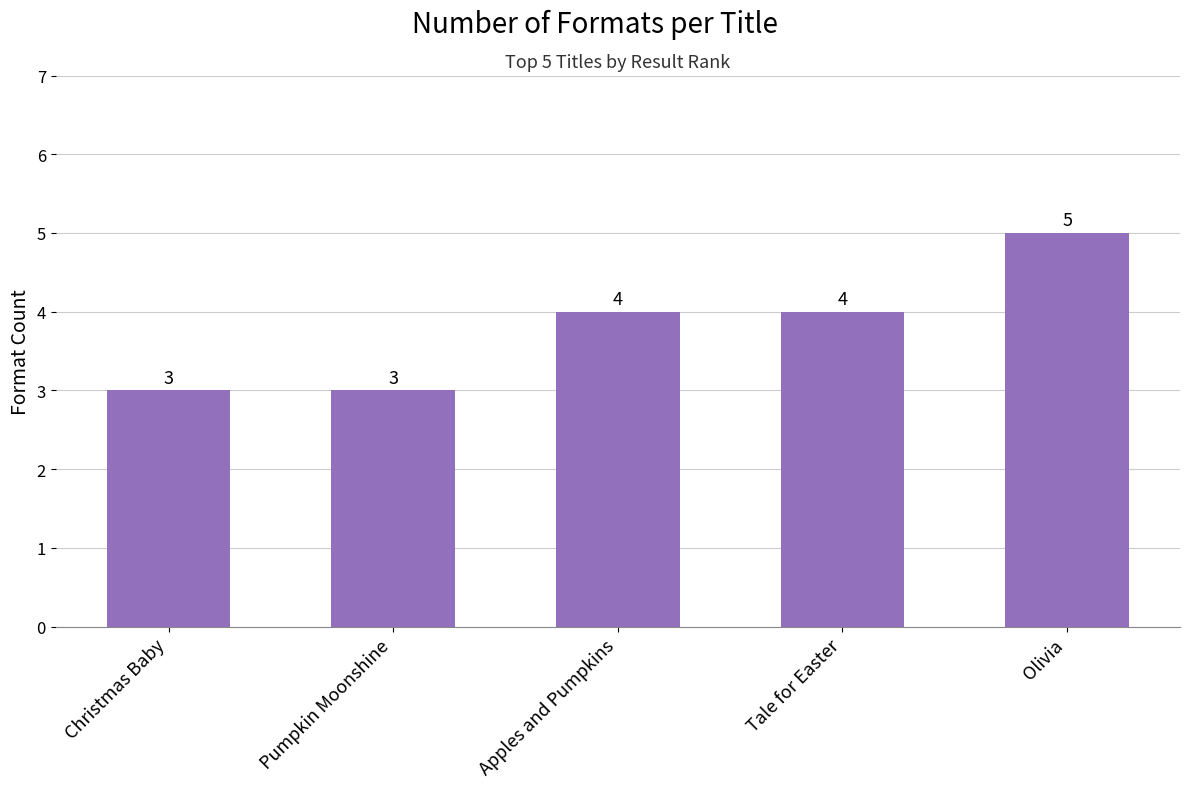

What position from the right is Pumpkin Moonshine?

4